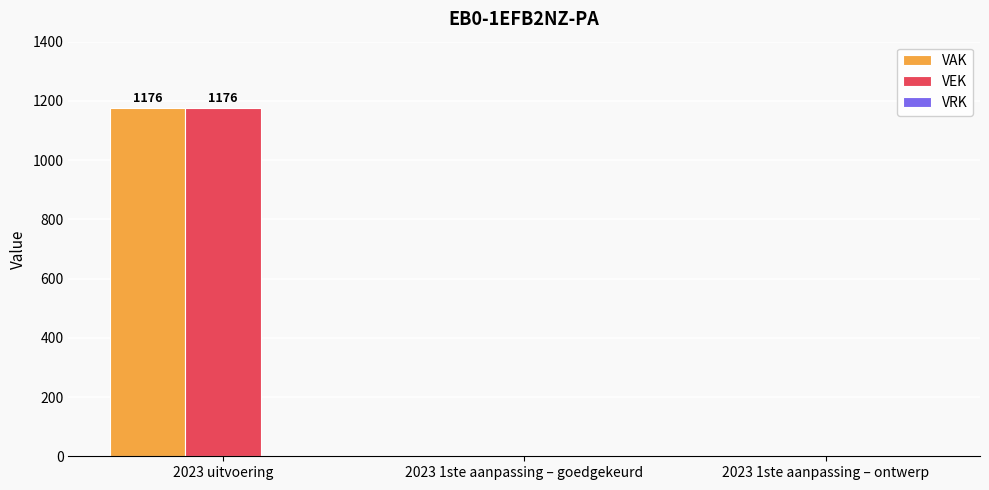

The value of VAK at 2023 1ste aanpassing – goedgekeurd is 0. True or false?

True